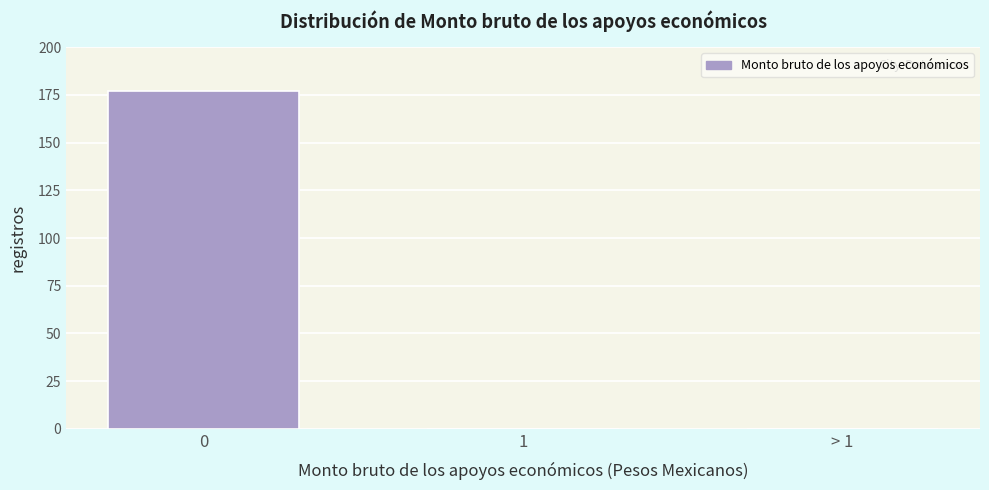

Reading left to right, list all the values displayed in this chart.

0=177	1=0	> 1=0